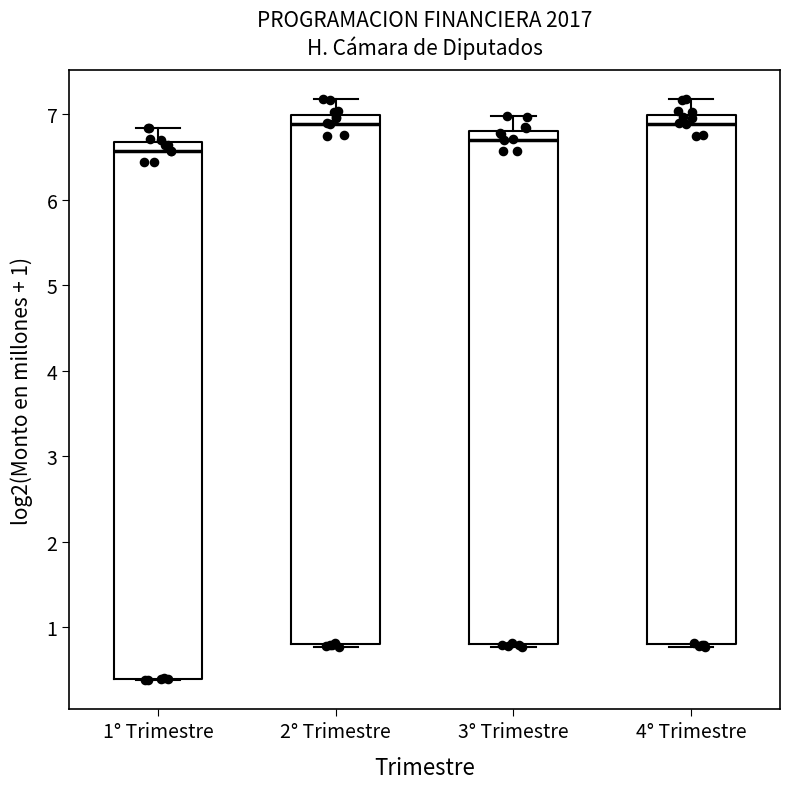

Where does the upper whisker of the box for 2° Trimestre end on the y-axis? The values are not printed on the chart, so give them approximately, as read against the axis.

7.2